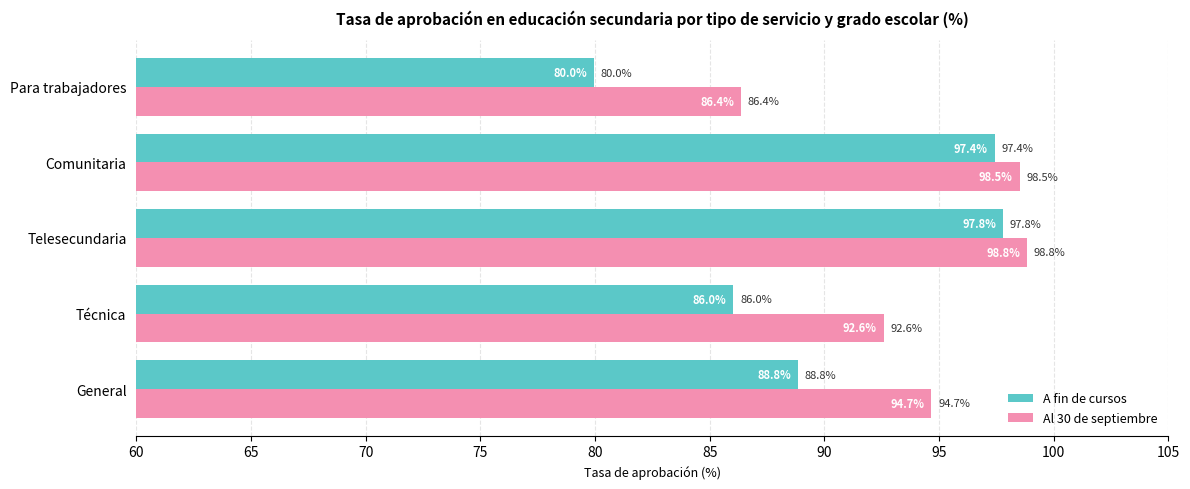

What is the difference between the Al 30 de septiembre values at Comunitaria and Telesecundaria?

0.3